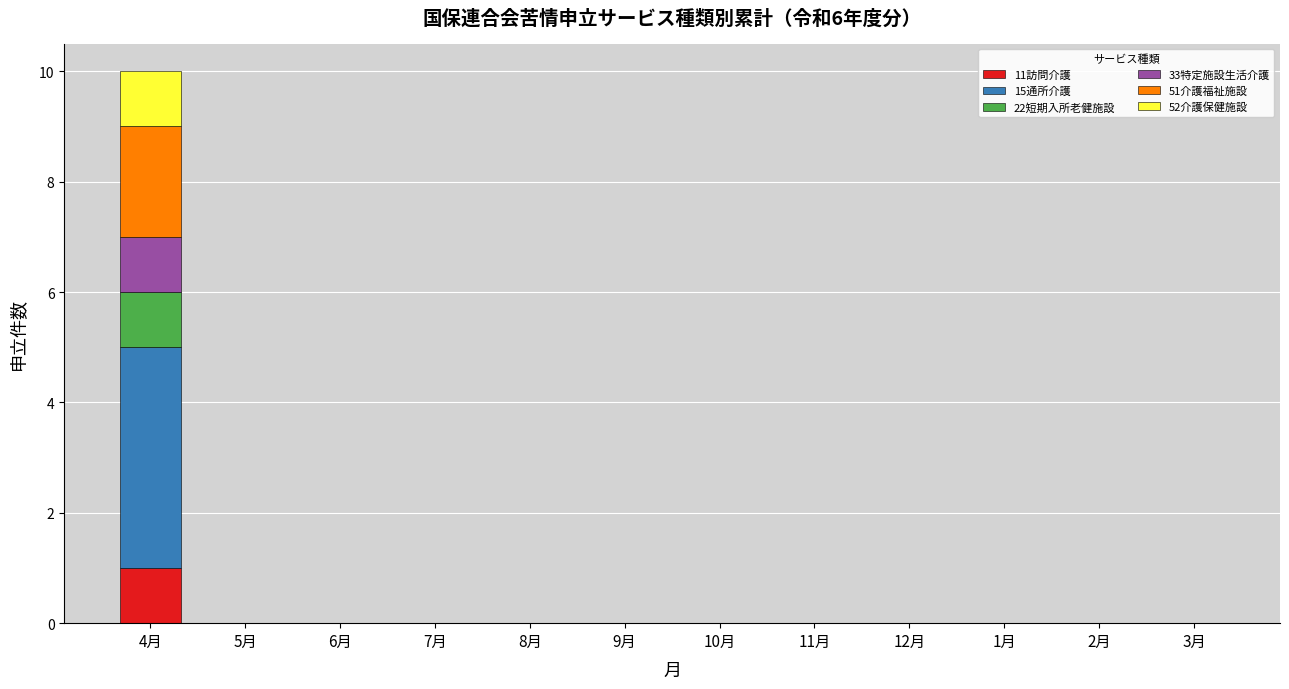

What are all the series names shown in the legend?

11訪問介護, 15通所介護, 22短期入所老健施設, 33特定施設生活介護, 51介護福祉施設, 52介護保健施設